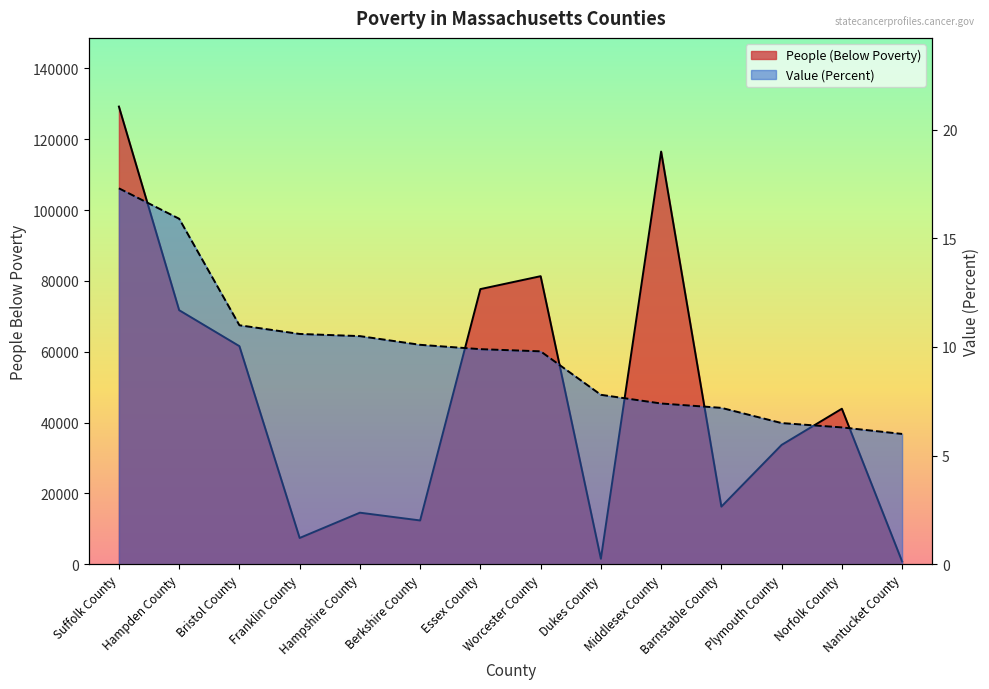

What are all the series names shown in the legend?

People (Below Poverty), Value (Percent)